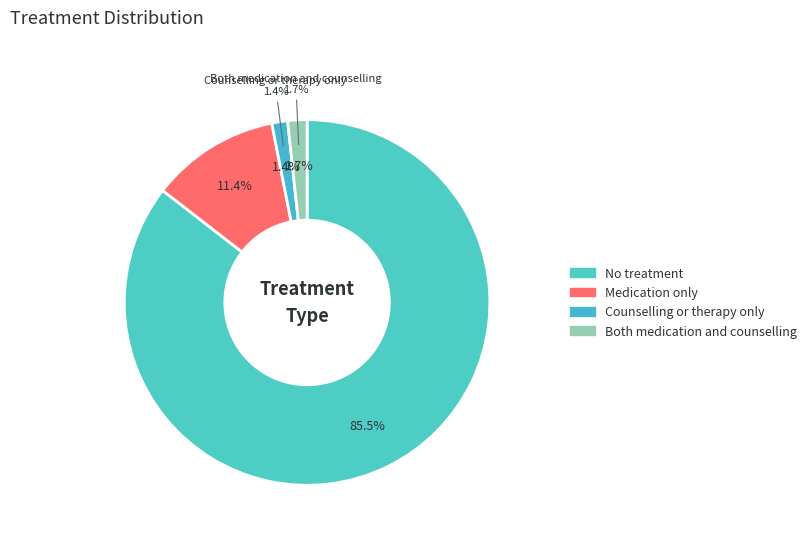

The Both medication and counselling slice represents 2% of the pie. True or false?

True